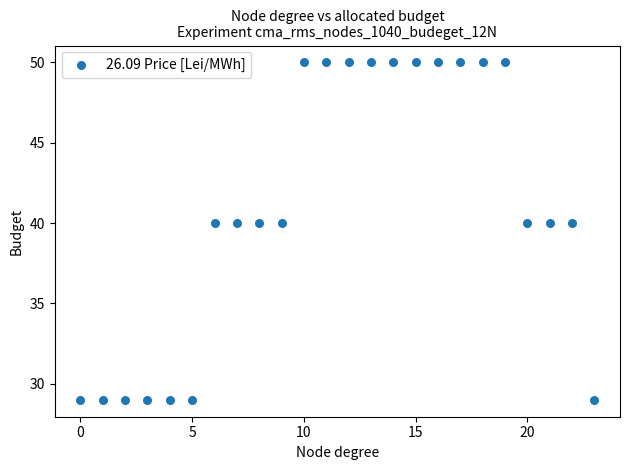

What is the range of Y values (max minus min)?

21